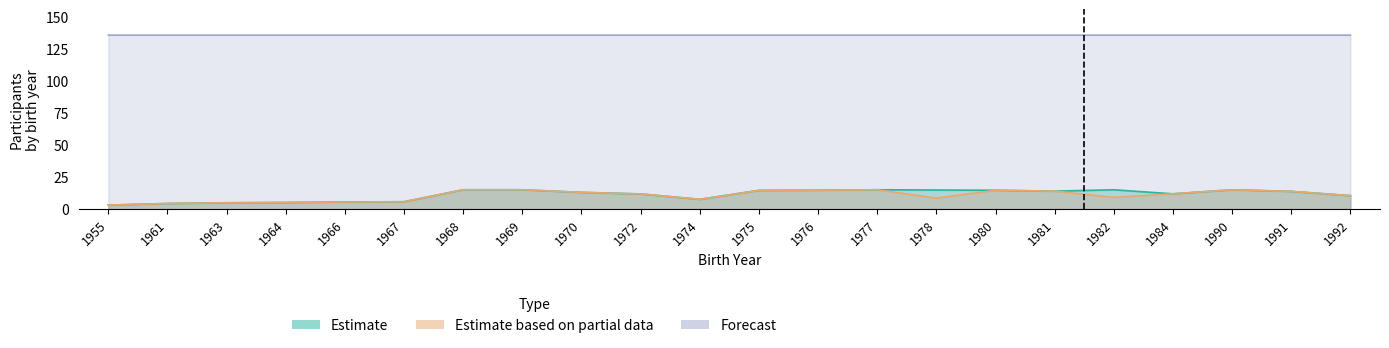

What is the difference between the maximum and minimum values in the Estimate series?

12.0